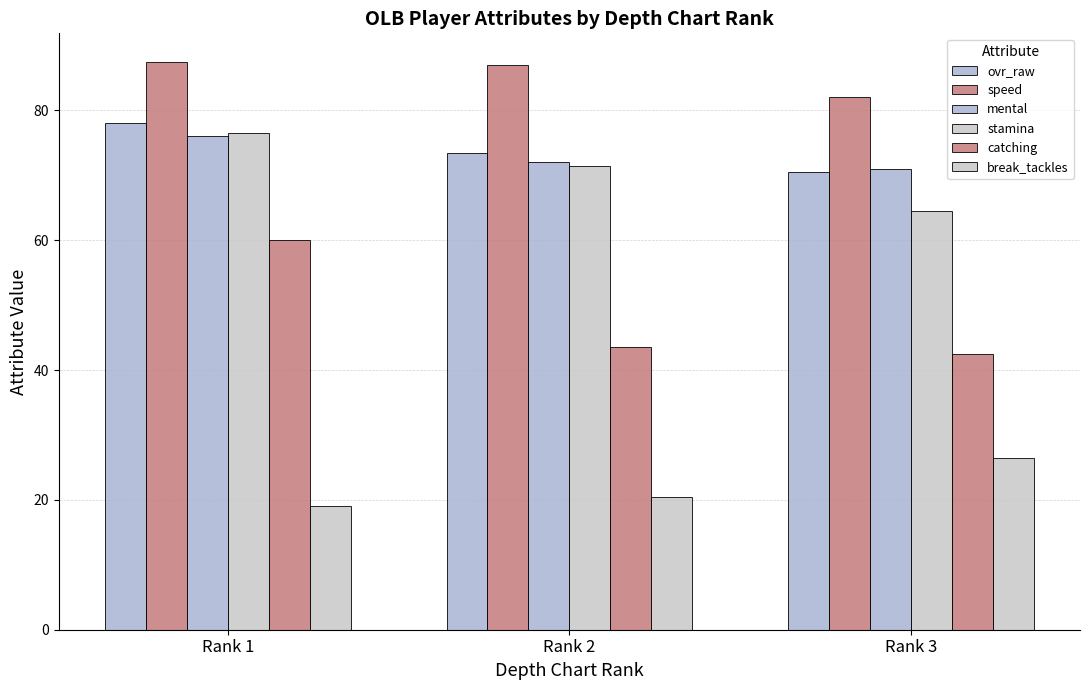

How many categories are shown in the chart?

3